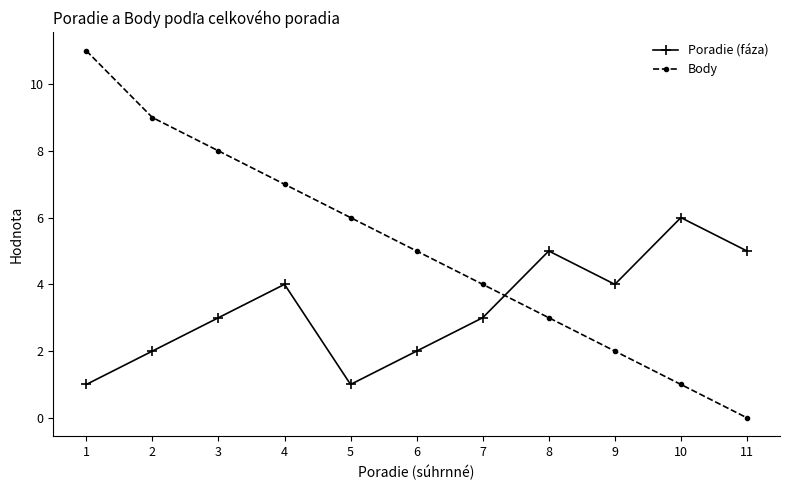

Rank the series by their average value, from lowest to highest.

Poradie (fáza), Body